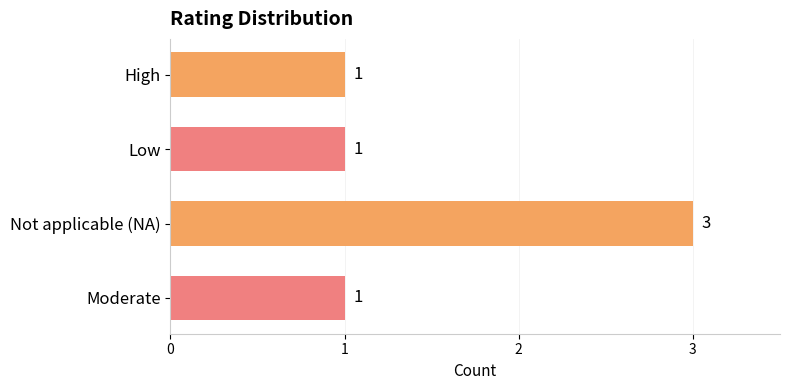

The chart shows a value of 1 at Moderate. True or false?

True